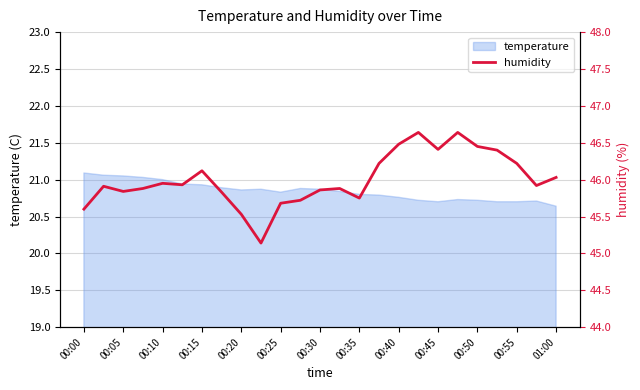

Is it true that temperature equals 30.8 at 00:25?

False